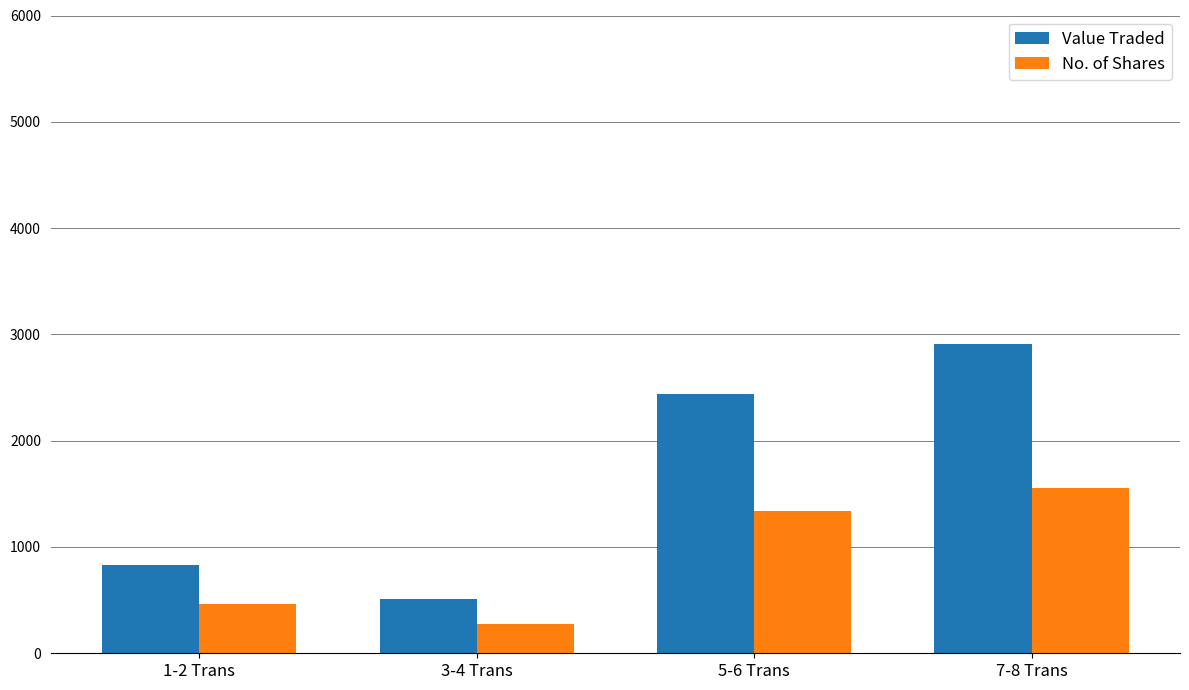

What position from the left is 3-4 Trans?

2